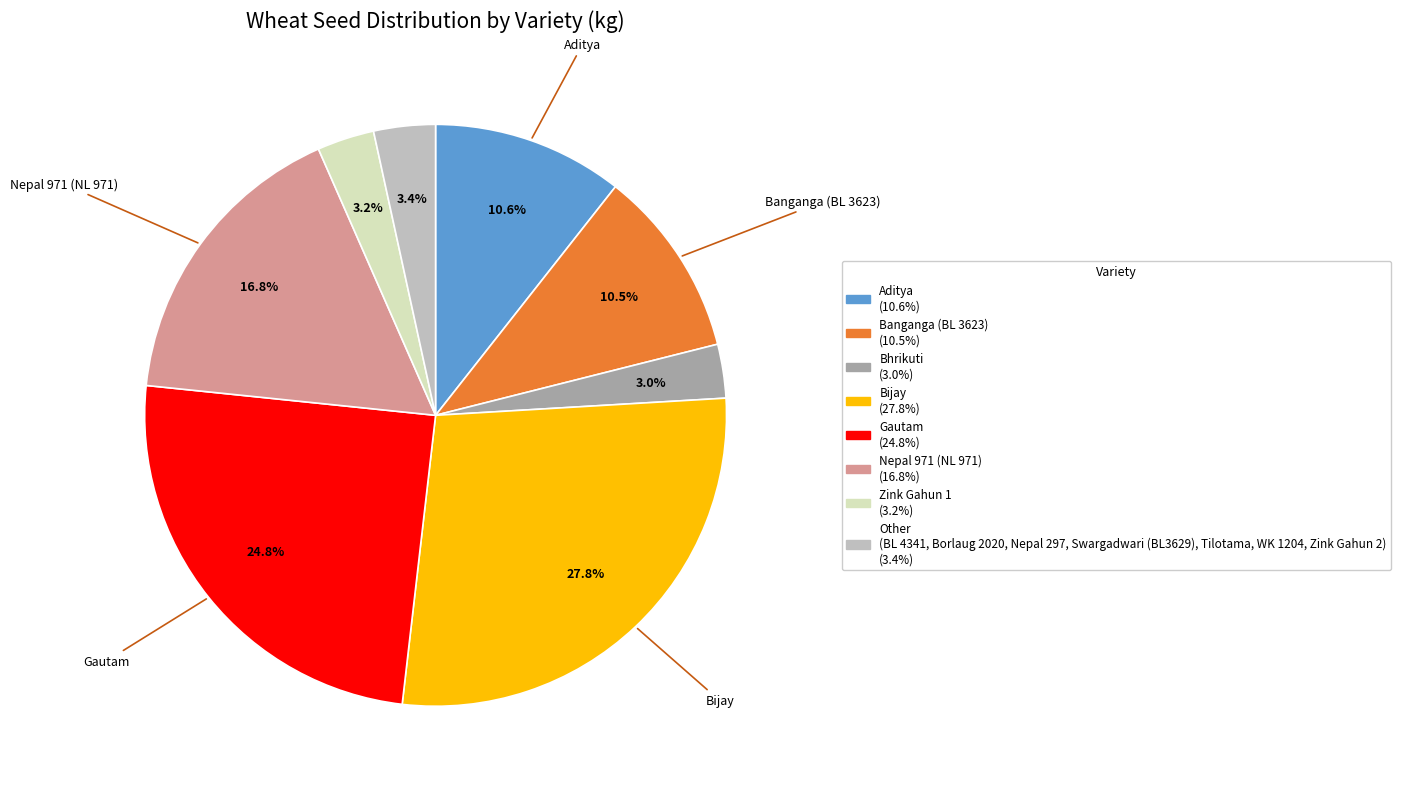

Does any single category account for the majority?

No